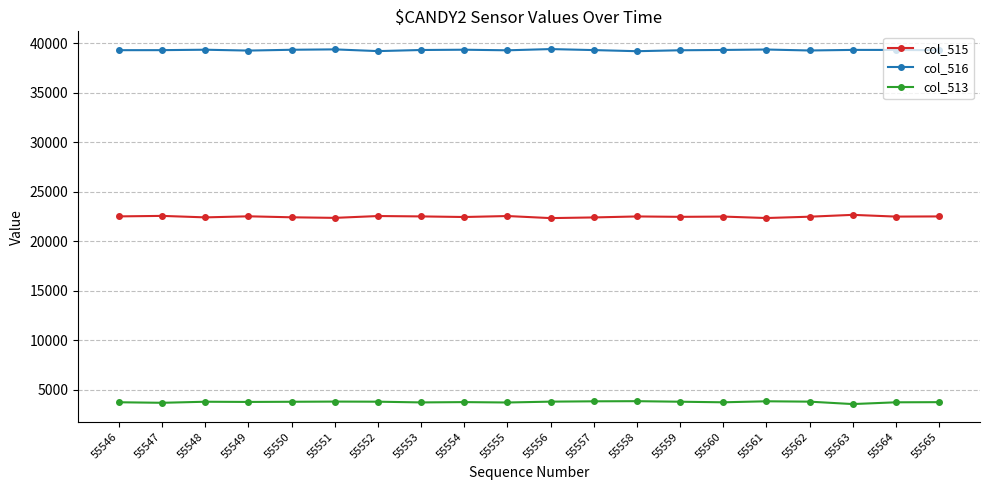

What is the difference between the col_515 values at 55561 and 55556?

8